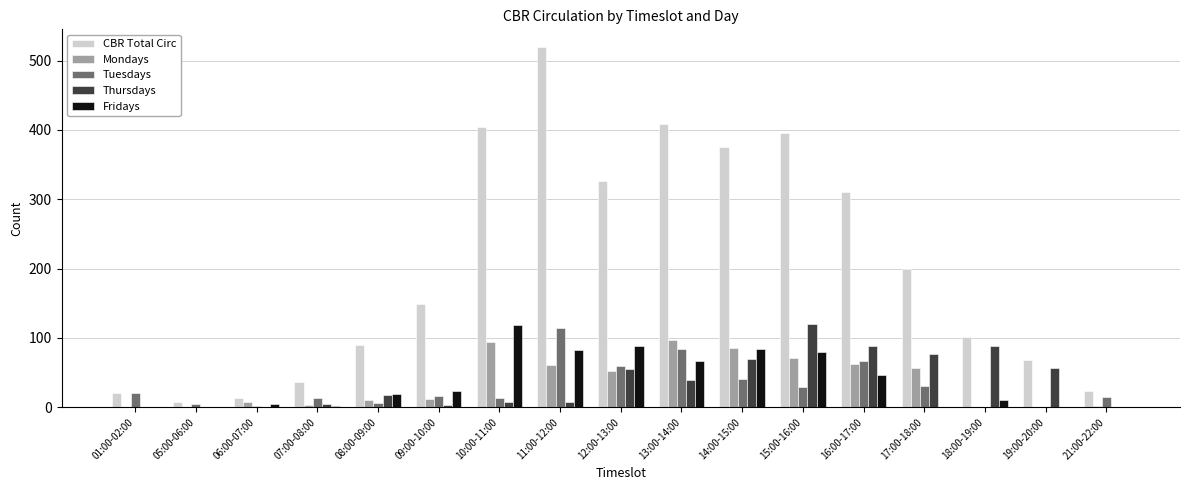

Which series changed the most between 13:00-14:00 and 19:00-20:00?

CBR Total Circ